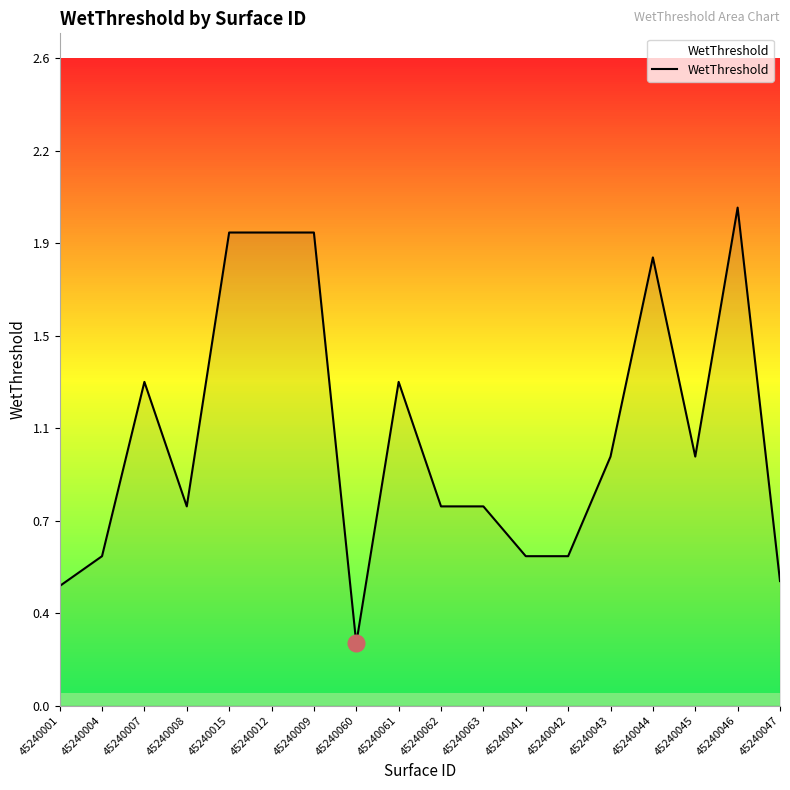

The chart shows a value of 0.6 at 45240041. True or false?

True